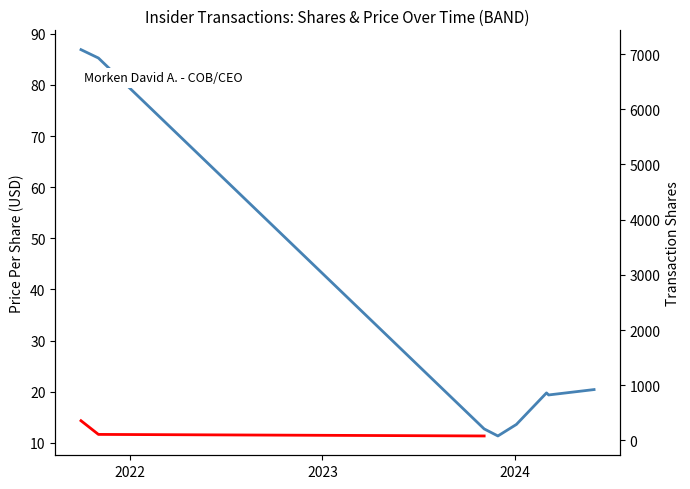

What is the label of the 2nd point from the right?

2024-03-04